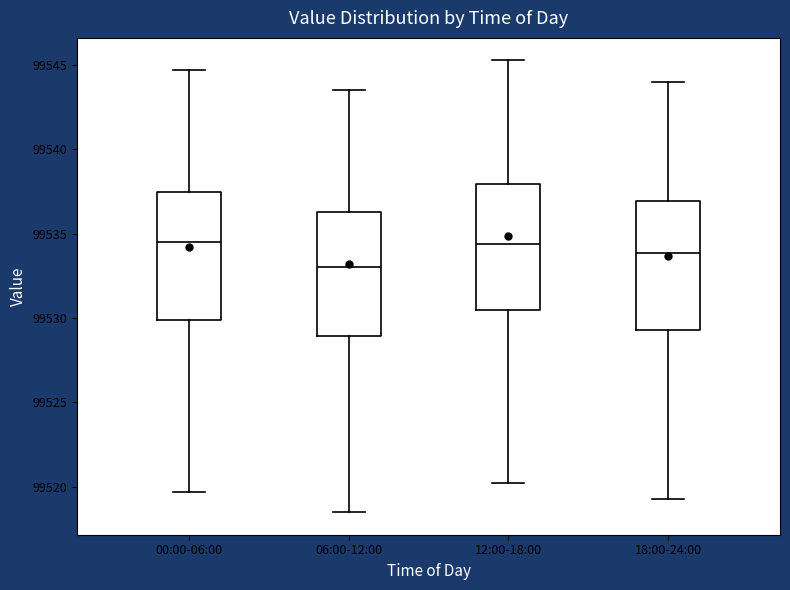

Reading left to right, read every box against the y-axis: the position of its median line, the range the box covers, and the ends of its whiskers. The values are not printed on the chart, so give them approximately, as read against the axis.

00:00-06:00: median 99534.5, box 99530.0 to 99537.5, whiskers 99519.5 to 99544.5
06:00-12:00: median 99533.0, box 99529.0 to 99536.5, whiskers 99518.5 to 99543.5
12:00-18:00: median 99534.5, box 99530.5 to 99538.0, whiskers 99520.5 to 99545.5
18:00-24:00: median 99534.0, box 99529.5 to 99537.0, whiskers 99519.5 to 99544.0